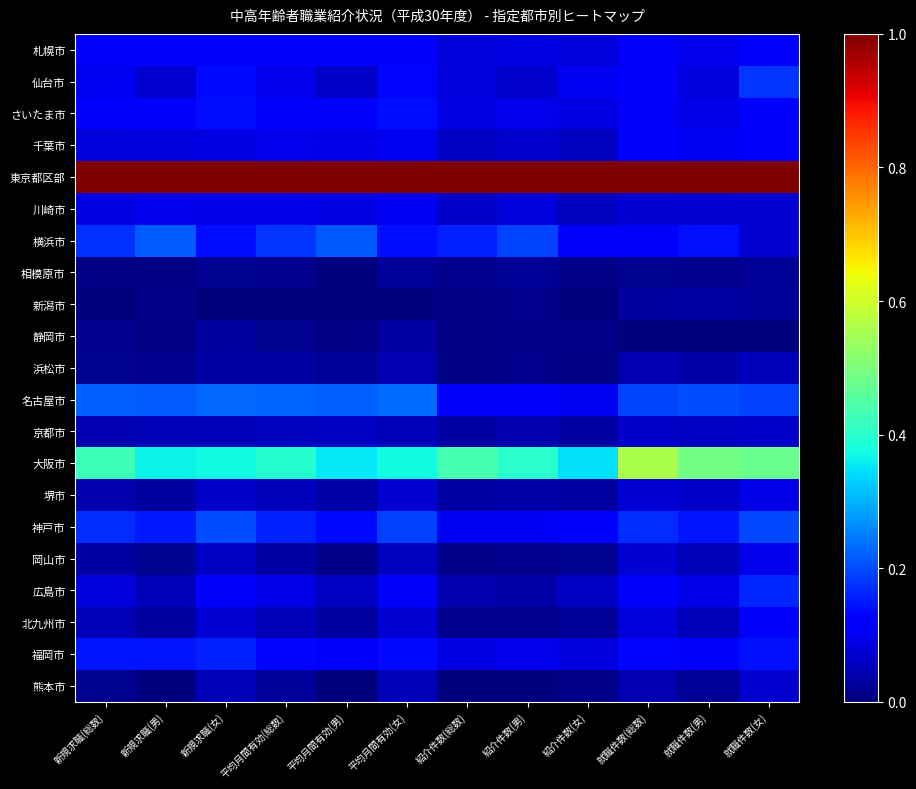

Which category has the lowest value across all series?

新規求職(総数)